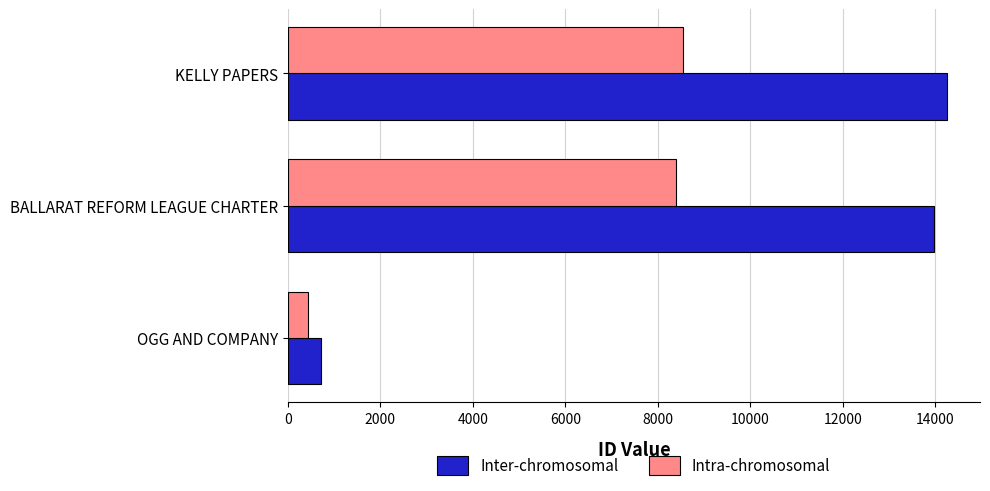

How many distinct data groups are displayed?

2